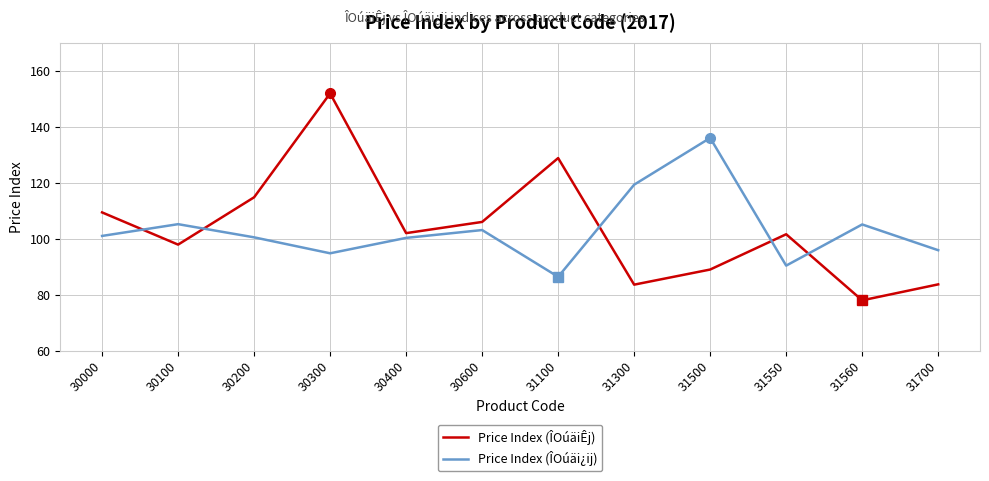

At which label does Price Index (ÎOúäiÊj) reach its peak?

30300